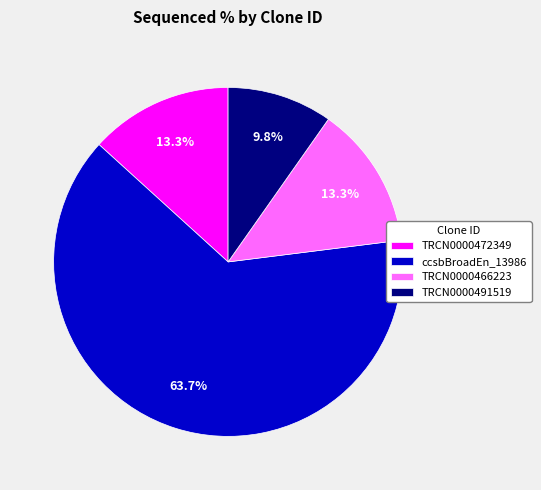

How many segments does this pie chart have?

4